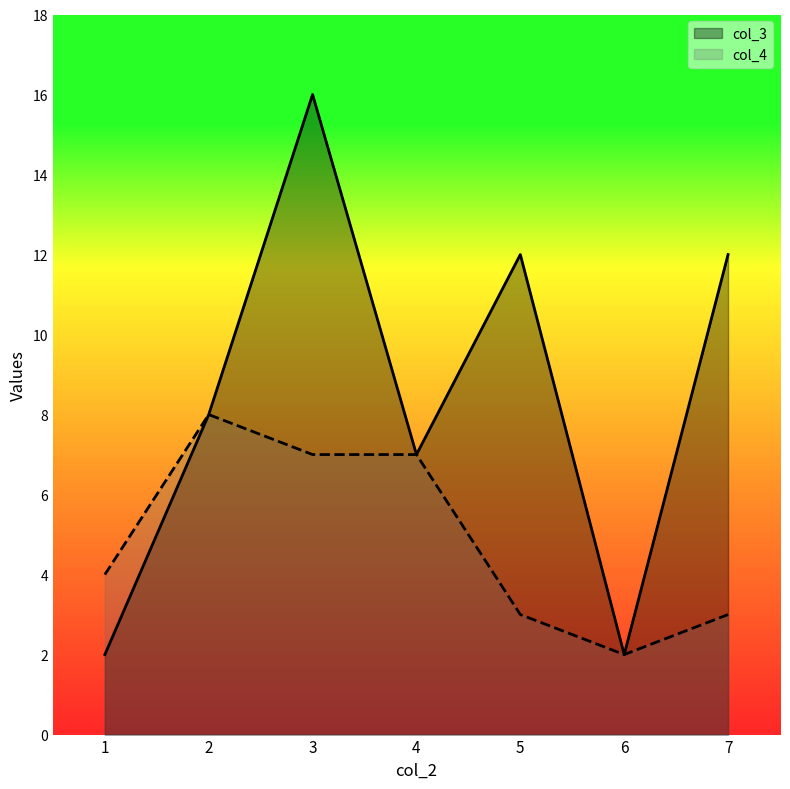

What is the average value of the col_3 series?

8